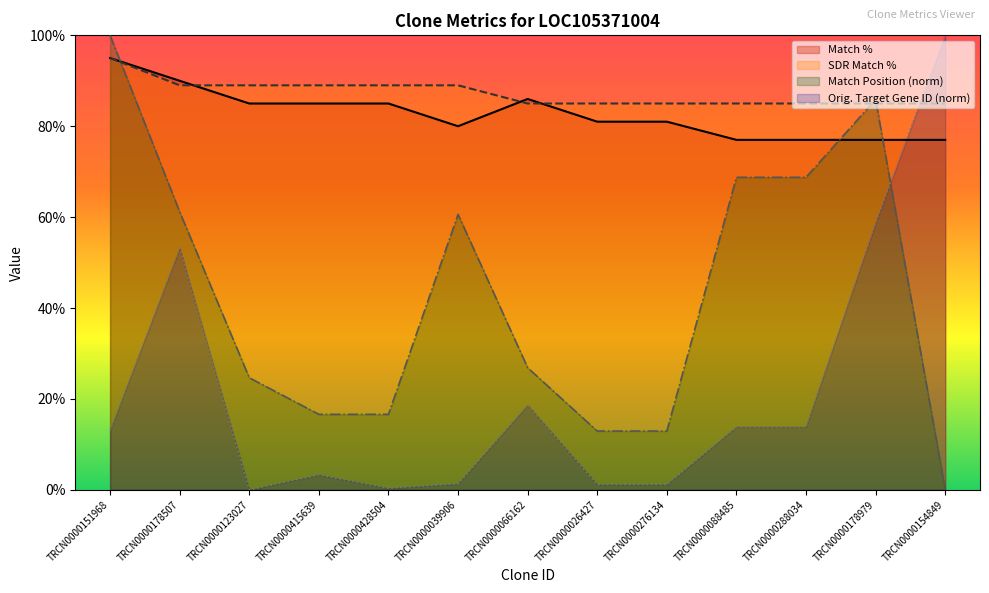

What is the average value of the Orig. Target Gene ID series?

21.4